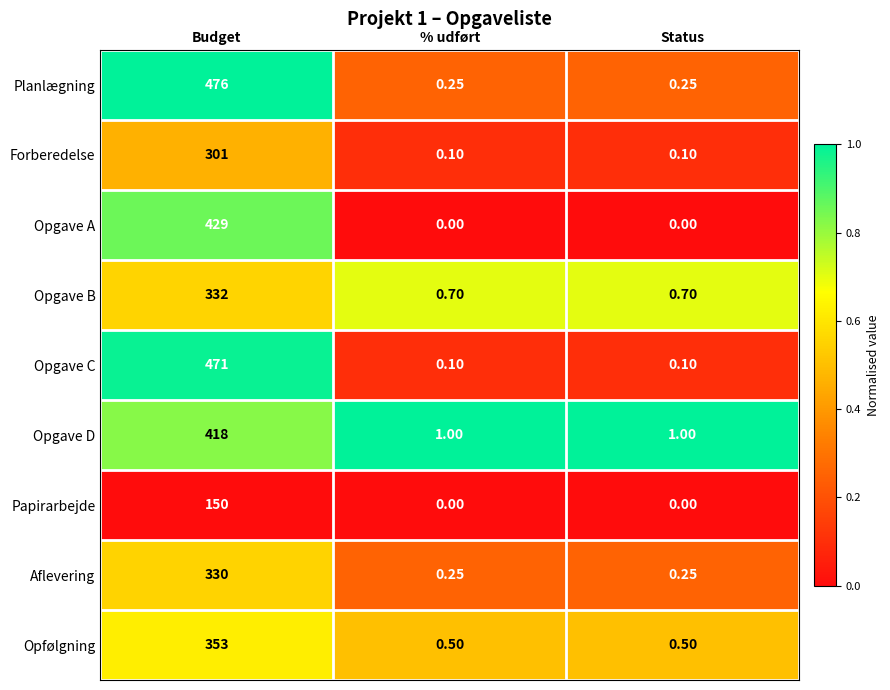

Which series has the largest range (max minus min)?

Planlægning